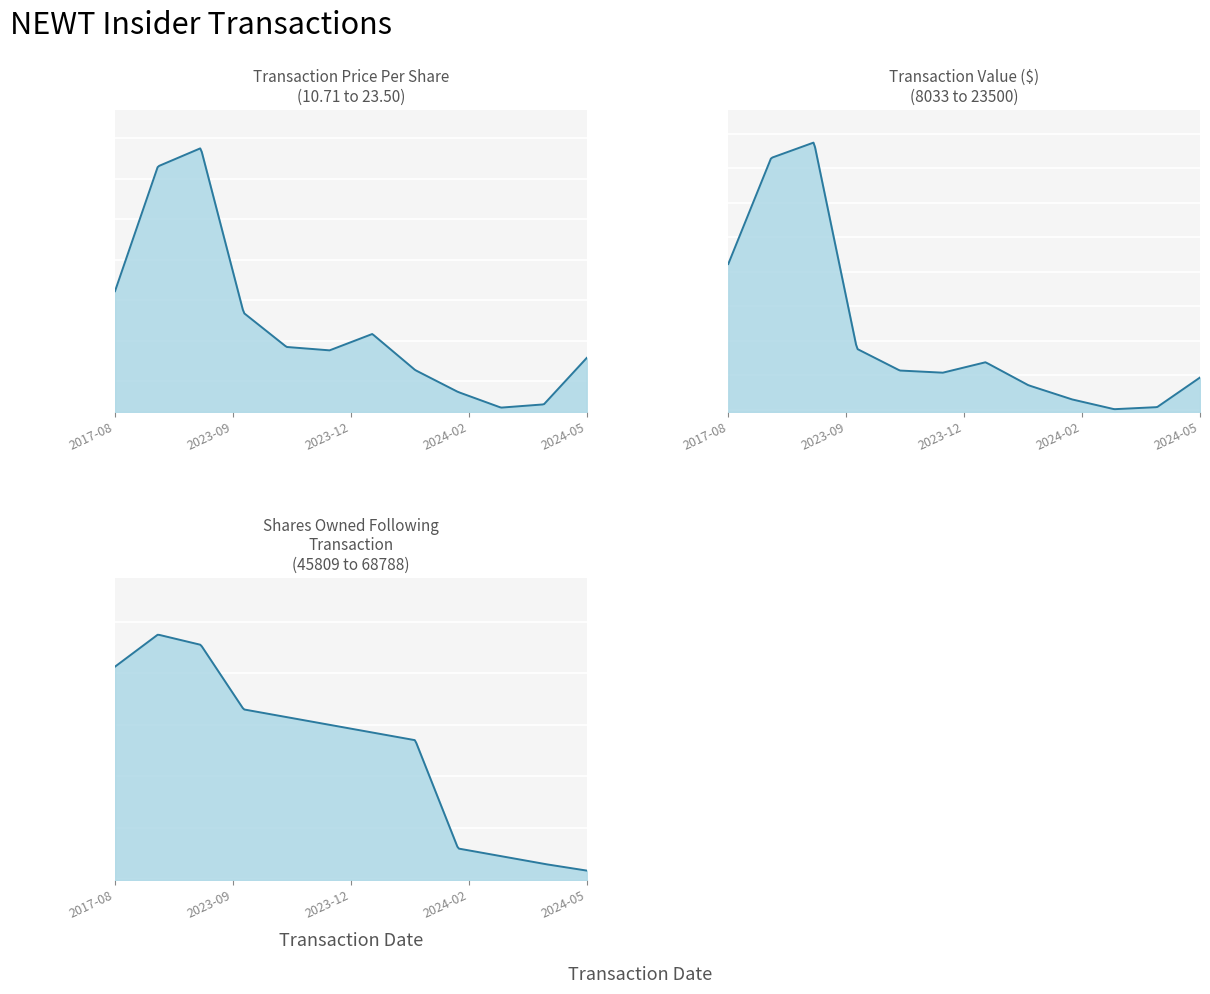

What is the difference between the highest and lowest values at 11?

45795.8